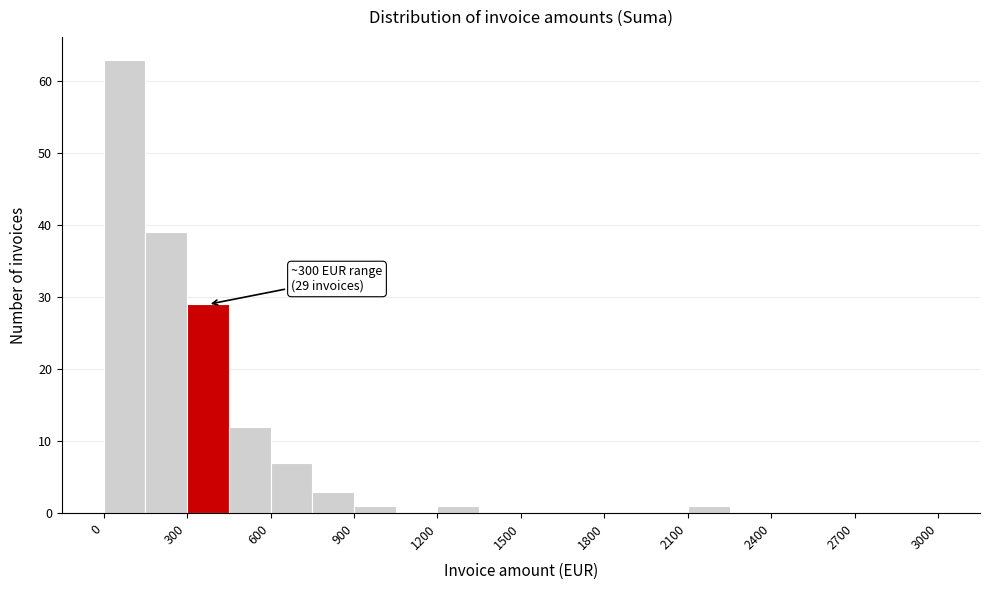

Around what value on the x-axis is the tallest bar? Give the approximate position of its centre, as read against the axis.

100